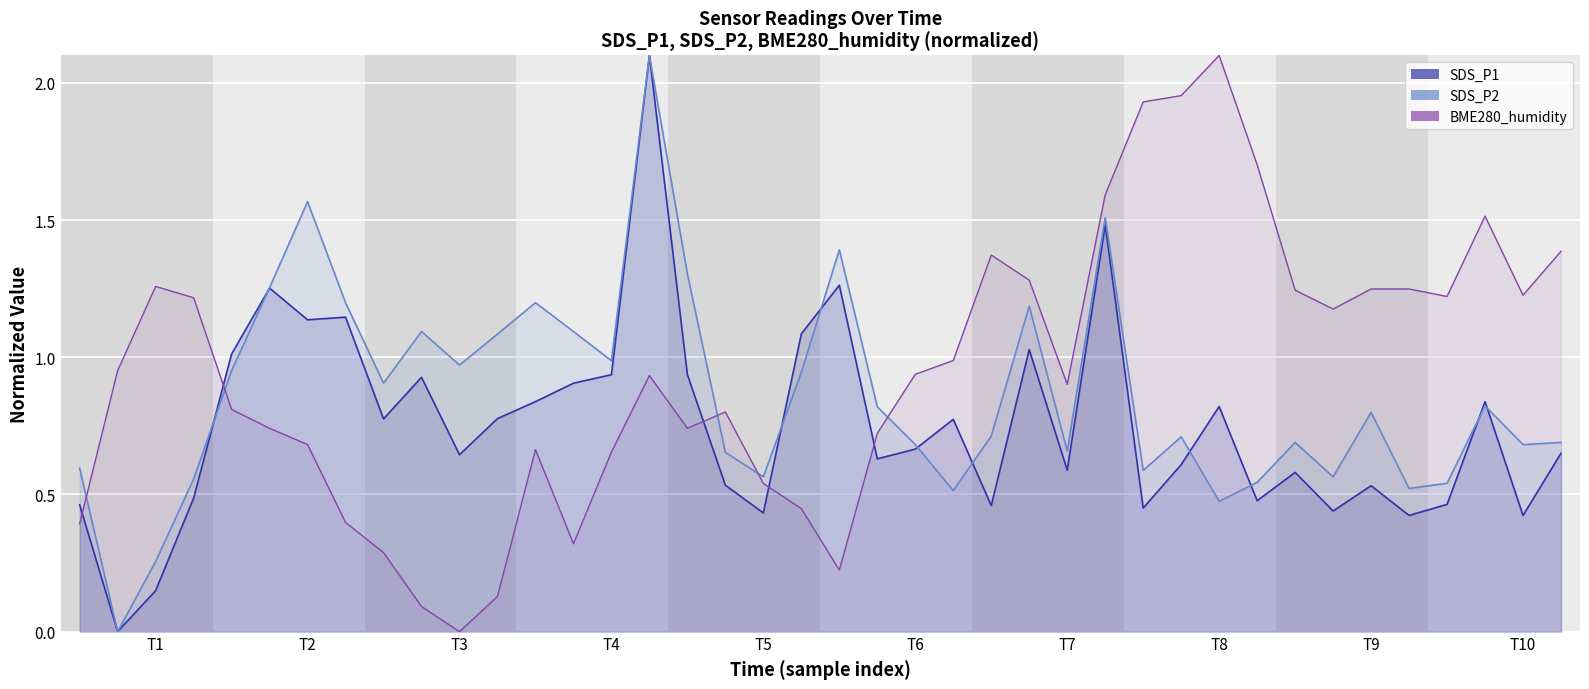

How many data points in SDS_P2 are above 0?

39